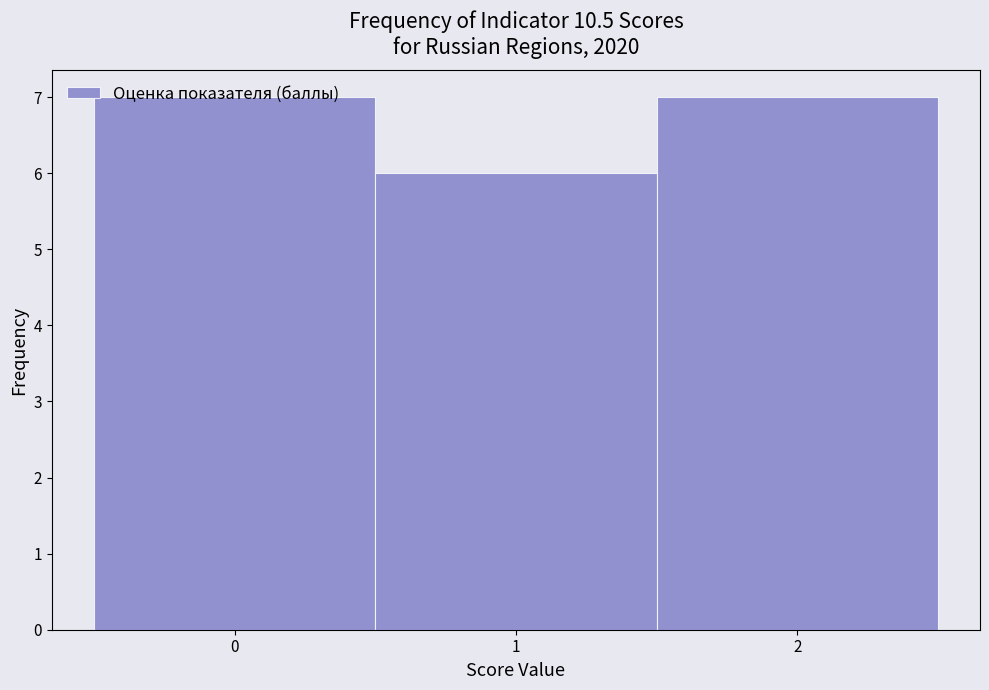

Reading left to right, transcribe this chart: for each bar, give the range it covers on the x-axis and its height. The values are not printed on the chart, so give them approximately, as read against the axis.

-0.5 to 0.5: 7
0.5 to 1.5: 6
1.5 to 2.5: 7